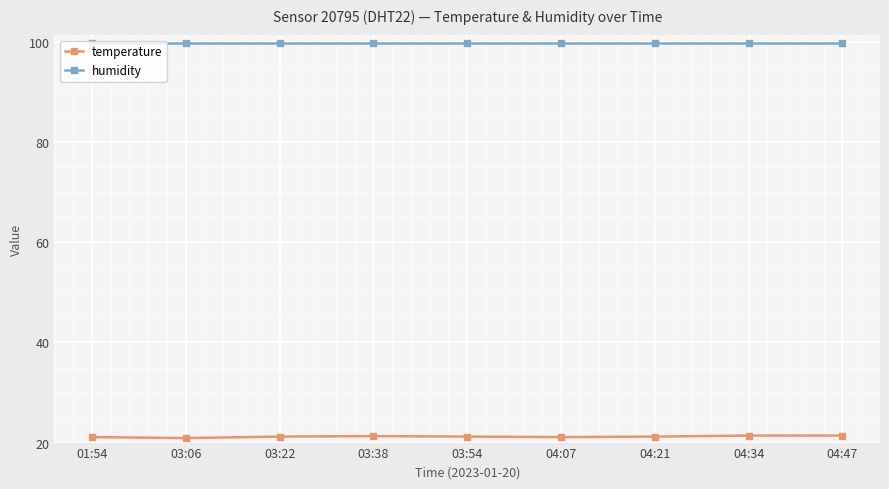

At how many categories does at least one series exceed 70?

9